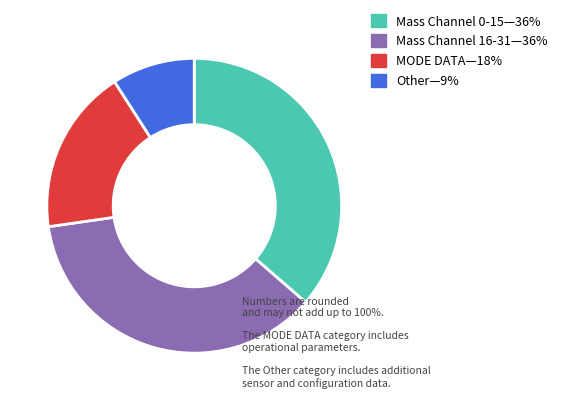

Is there any slice that represents more than half of the pie?

No